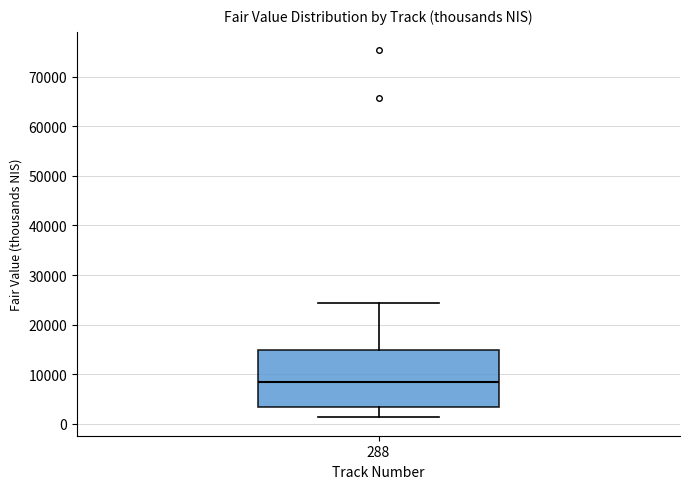

Read this box plot against the y-axis: the position of the median line, the range covered by the box, and the ends of both whiskers. The values are not printed on the chart, so give them approximately, as read against the axis.

median 8000, box 3000 to 15000, whiskers 1000 to 24000